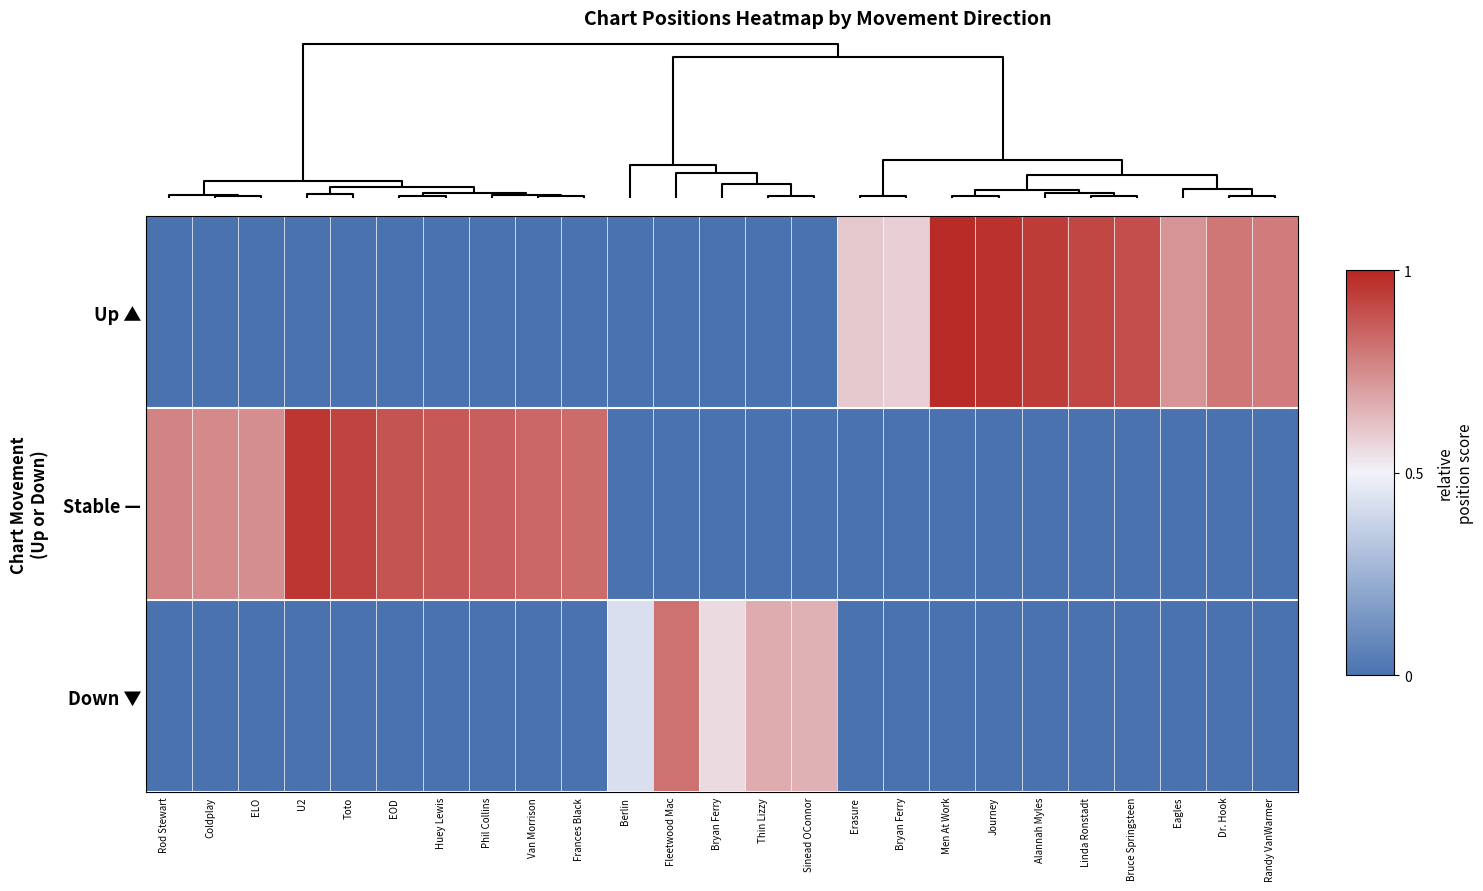

Between EOD and Bruce Springsteen, which series saw the biggest shift?

Up ▲